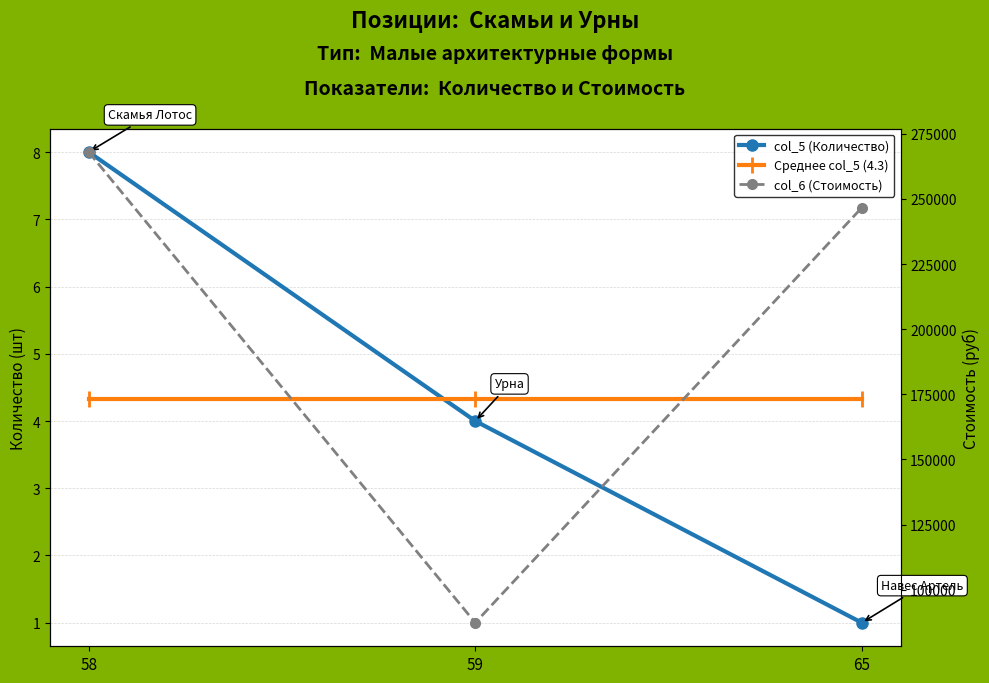

Reading right to left, list all the values displayed in this chart.

col_5 (Количество): 65=1.0	59=4.0	58=8.0
Среднее col_5 (4.3): 65=4.3	59=4.3	58=4.3
col_6 (Стоимость): 65=246666.7	59=87333.3	58=268000.0